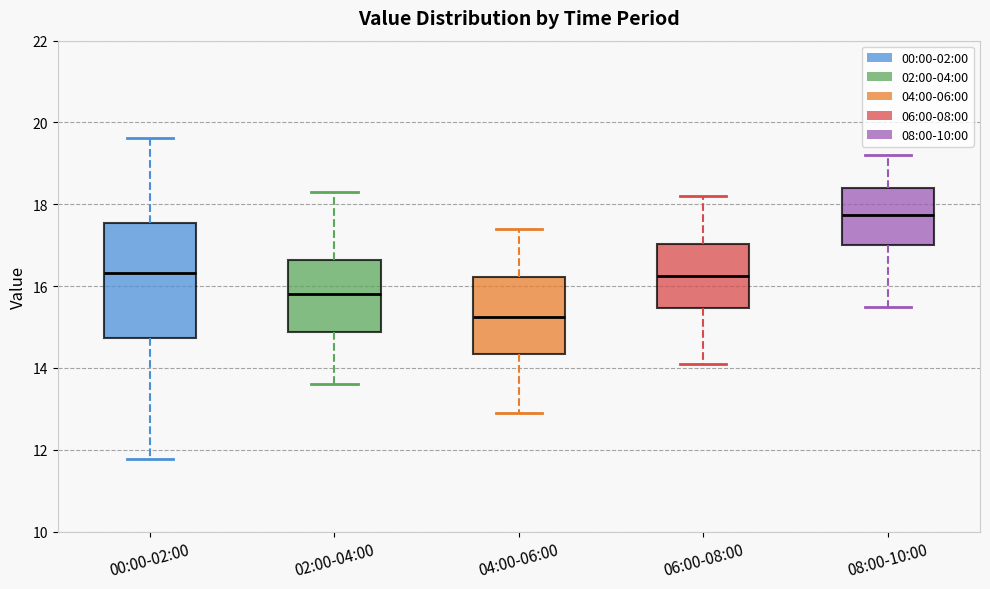

Reading left to right, read every box against the y-axis: the position of its median line, the range the box covers, and the ends of its whiskers. The values are not printed on the chart, so give them approximately, as read against the axis.

00:00-02:00: median 16.4, box 14.8 to 17.6, whiskers 11.8 to 19.6
02:00-04:00: median 15.8, box 14.8 to 16.6, whiskers 13.6 to 18.4
04:00-06:00: median 15.2, box 14.4 to 16.2, whiskers 13.0 to 17.4
06:00-08:00: median 16.2, box 15.4 to 17.0, whiskers 14.2 to 18.2
08:00-10:00: median 17.8, box 17.0 to 18.4, whiskers 15.6 to 19.2